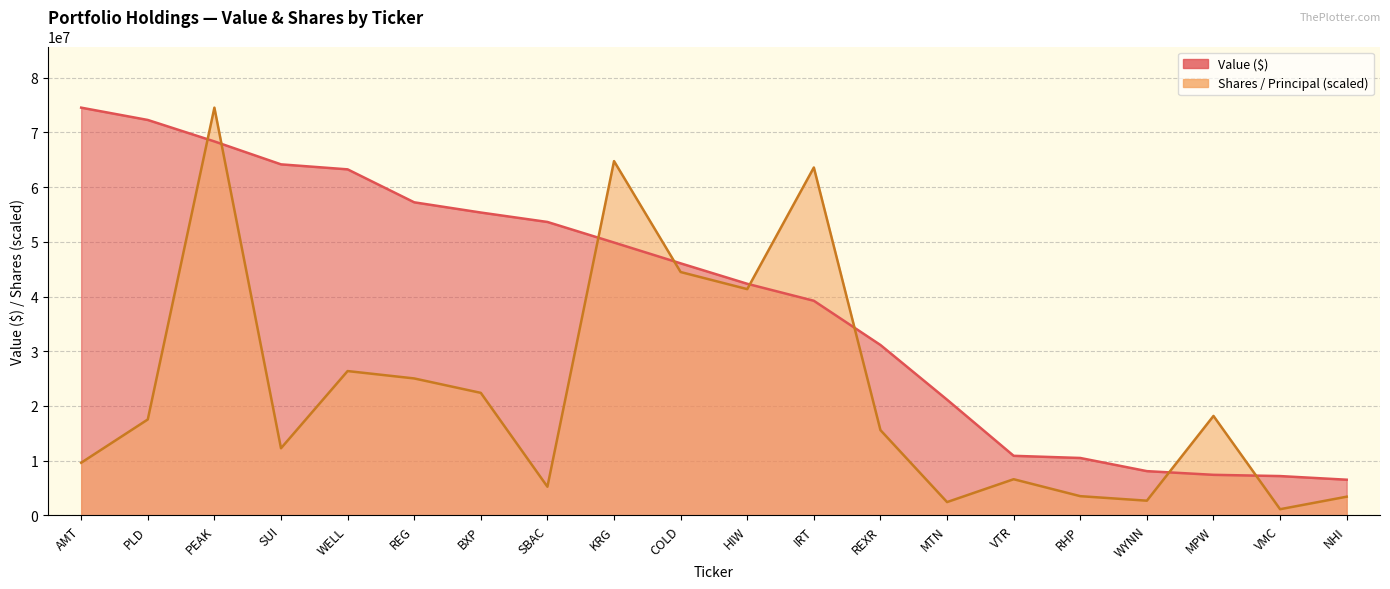

List the labels in order of Value ($) value, largest first.

AMT, PLD, PEAK, SUI, WELL, REG, BXP, SBAC, KRG, COLD, HIW, IRT, REXR, MTN, VTR, RHP, WYNN, MPW, VMC, NHI